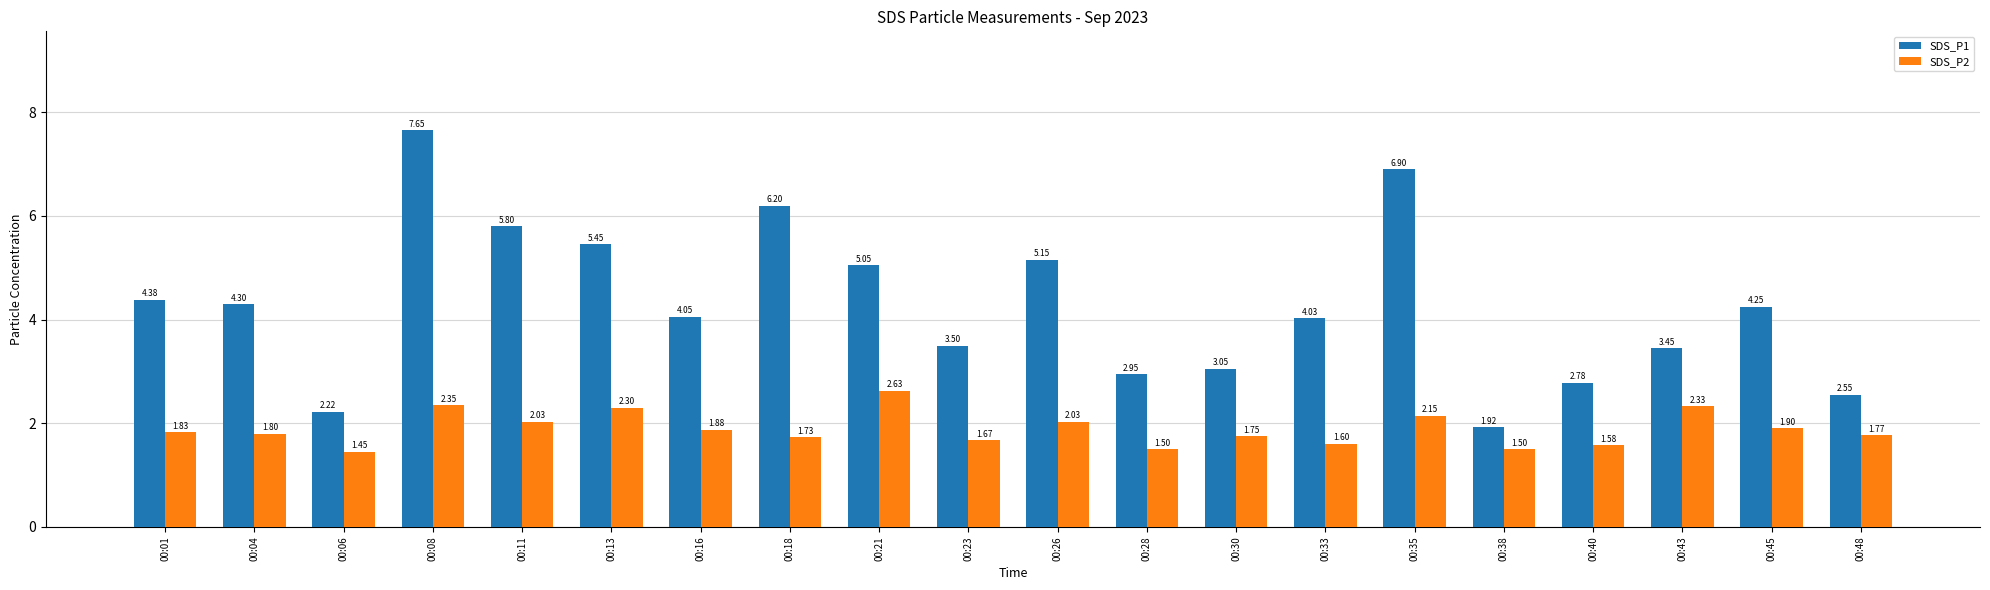

List the series in order of their peak value, lowest first.

SDS_P2, SDS_P1